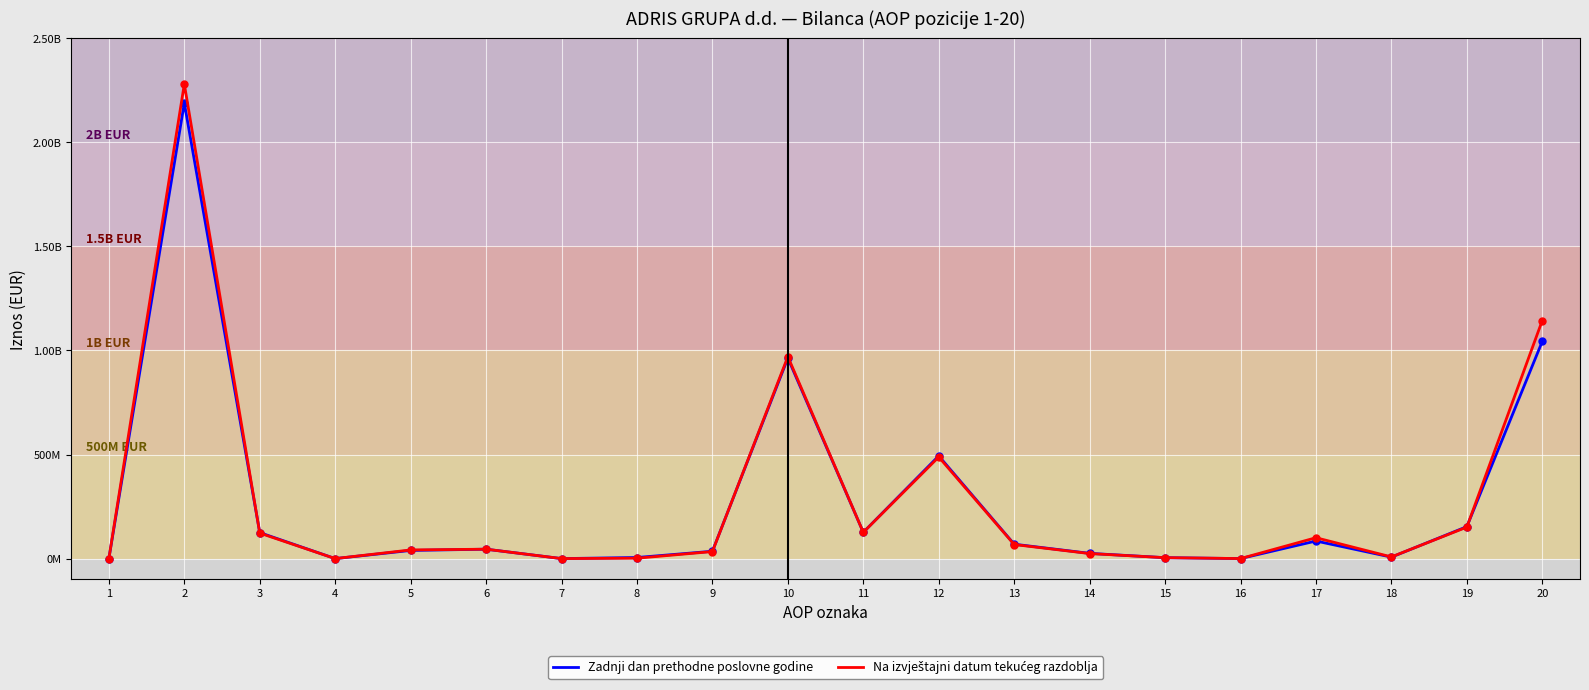

What is the value of the Na izvještajni datum tekućeg razdoblja point at the 17th from the left?

100364725